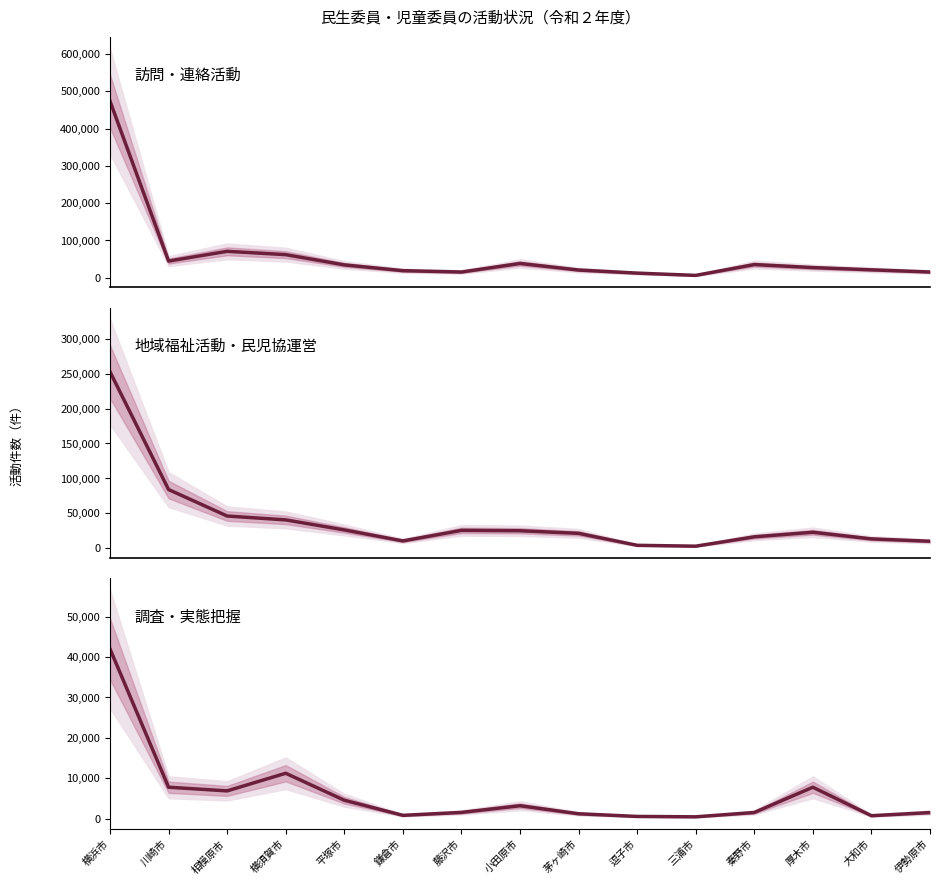

What is the sum of all 調査・実態把握 values?

91390